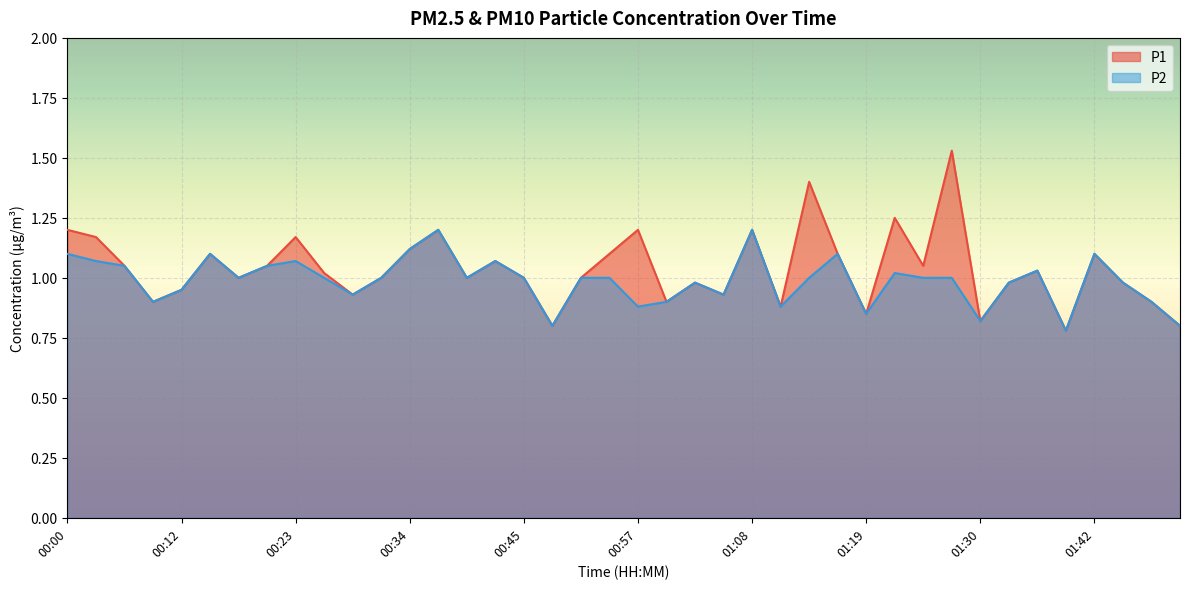

What is the label of the 1st point from the right?

01:54